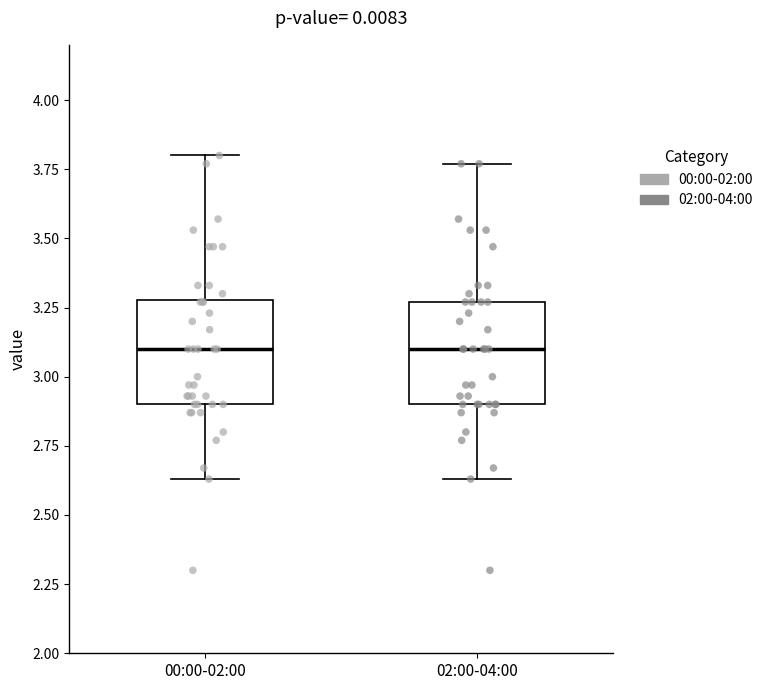

Reading left to right, read every box against the y-axis: the position of its median line, the range the box covers, and the ends of its whiskers. The values are not printed on the chart, so give them approximately, as read against the axis.

00:00-02:00: median 3.10, box 2.90 to 3.30, whiskers 2.65 to 3.80
02:00-04:00: median 3.10, box 2.90 to 3.25, whiskers 2.65 to 3.75